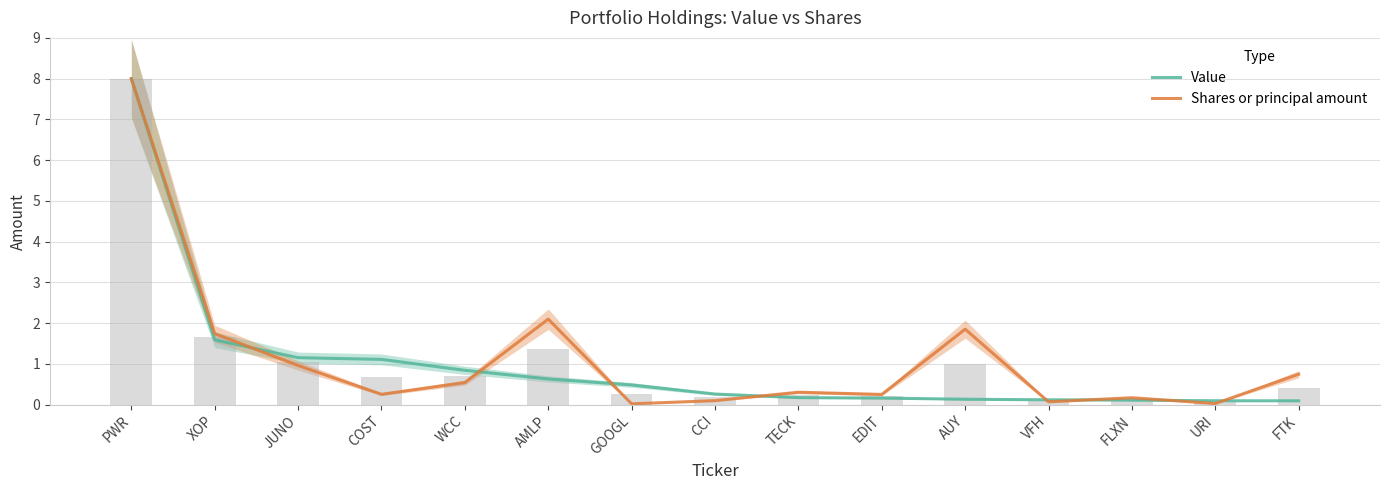

Between JUNO and TECK, which series saw the biggest shift?

Value